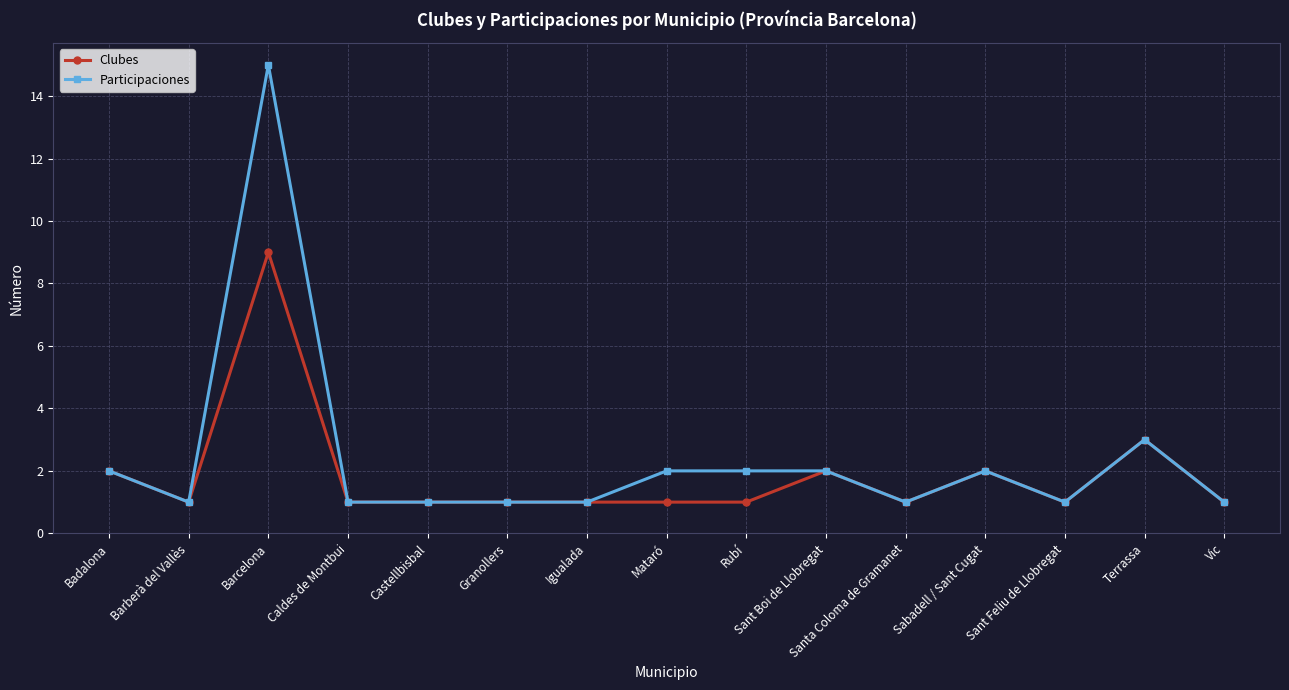

List the series in order of their peak value, highest first.

Participaciones, Clubes